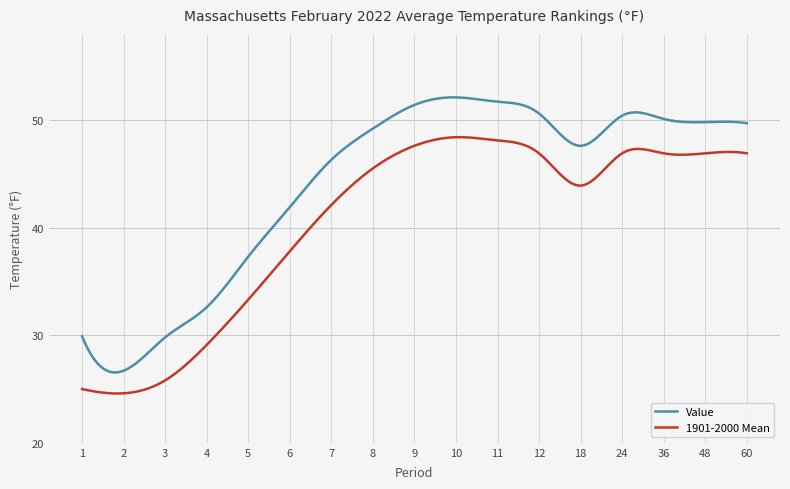

How many distinct data groups are displayed?

2